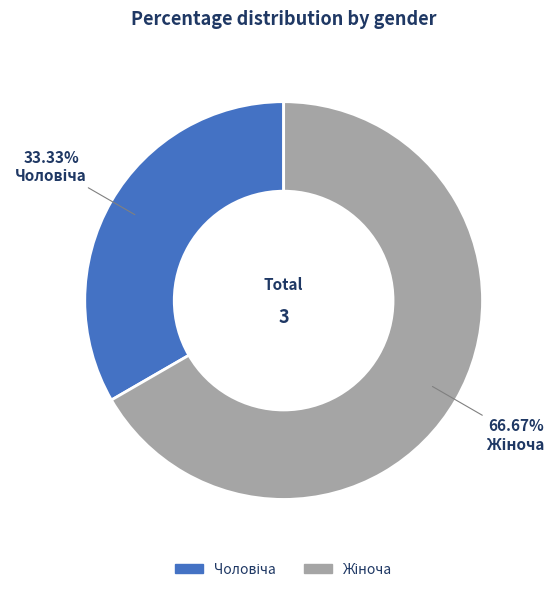

How many segments does this pie chart have?

2